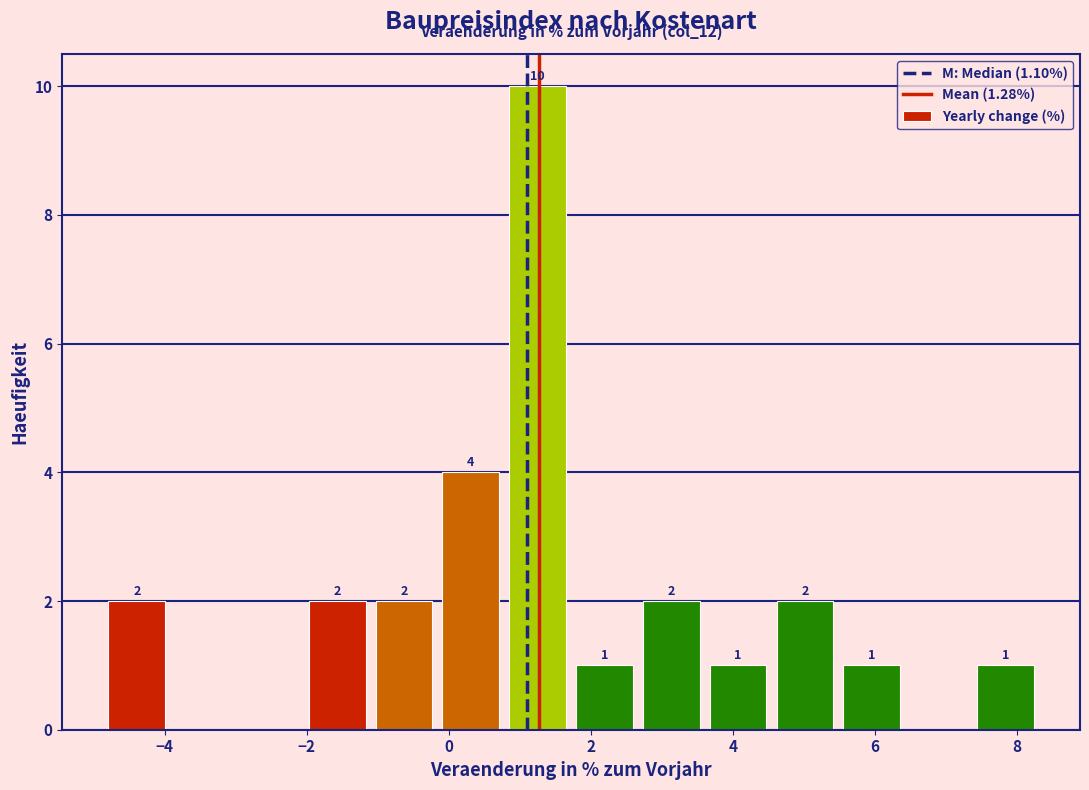

Over which range of the x-axis is the bar tallest?

0.8 to 1.8